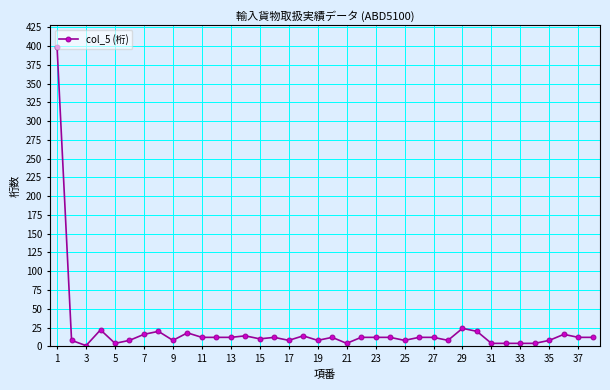

What is the smallest value displayed?

1